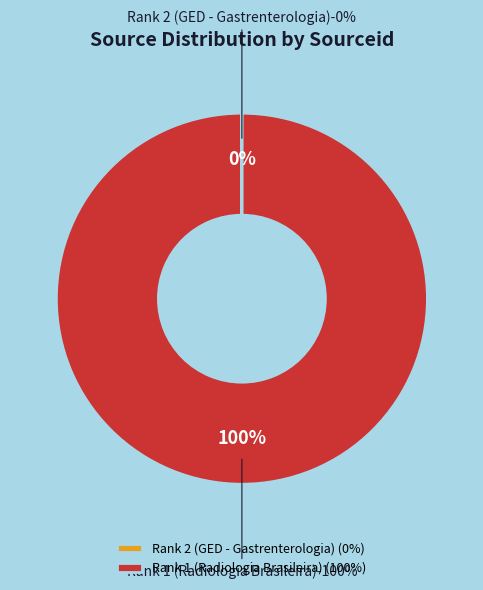

The Rank 2 (GED - Gastrenterologia) slice represents 0% of the pie. True or false?

True